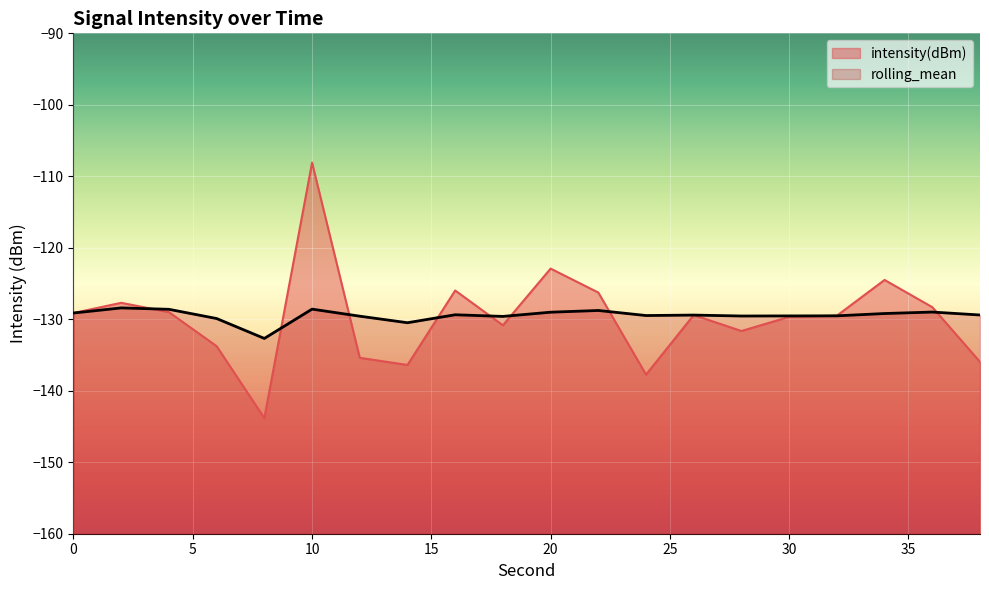

Reading right to left, transcribe all the data shown in this chart.

intensity(dBm): 38=-136.0	36=-128.3	34=-124.5	32=-129.5	30=-129.7	28=-131.6	26=-129.4	24=-137.7	22=-126.3	20=-122.9	18=-130.8	16=-126.0	14=-136.4	12=-135.4	10=-108.1	8=-143.8	6=-133.8	4=-129.0	2=-127.7	0=-129.1
rolling_mean: 38=-129.4	36=-129.0	34=-129.2	32=-129.5	30=-129.5	28=-129.5	26=-129.4	24=-129.5	22=-128.8	20=-129.0	18=-129.6	16=-129.4	14=-130.5	12=-129.6	10=-128.6	8=-132.7	6=-129.9	4=-128.6	2=-128.4	0=-129.1